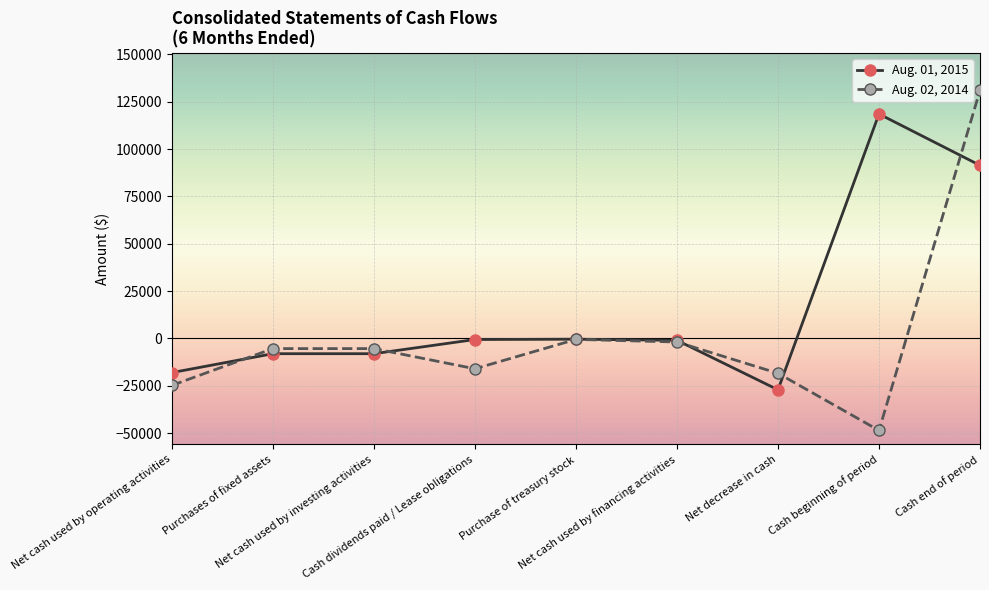

Which series has the largest total across all categories?

Aug. 01, 2015